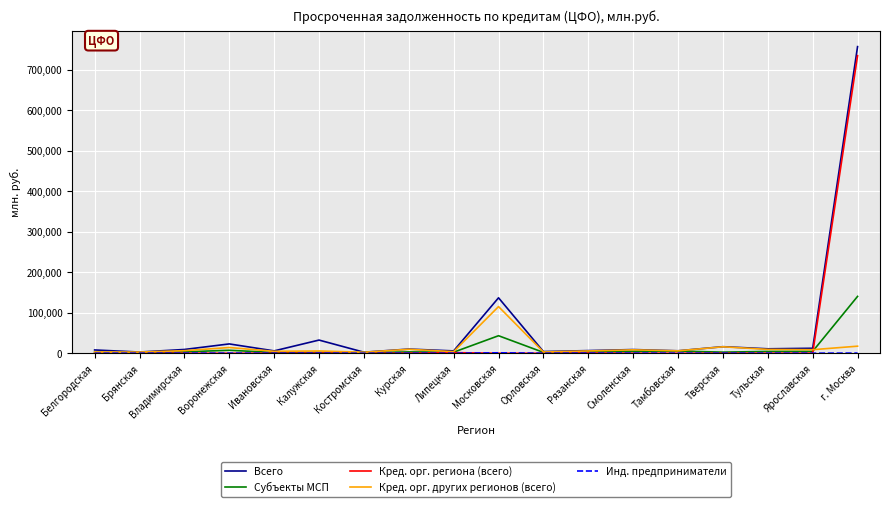

Which series has the widest spread of values?

Всего